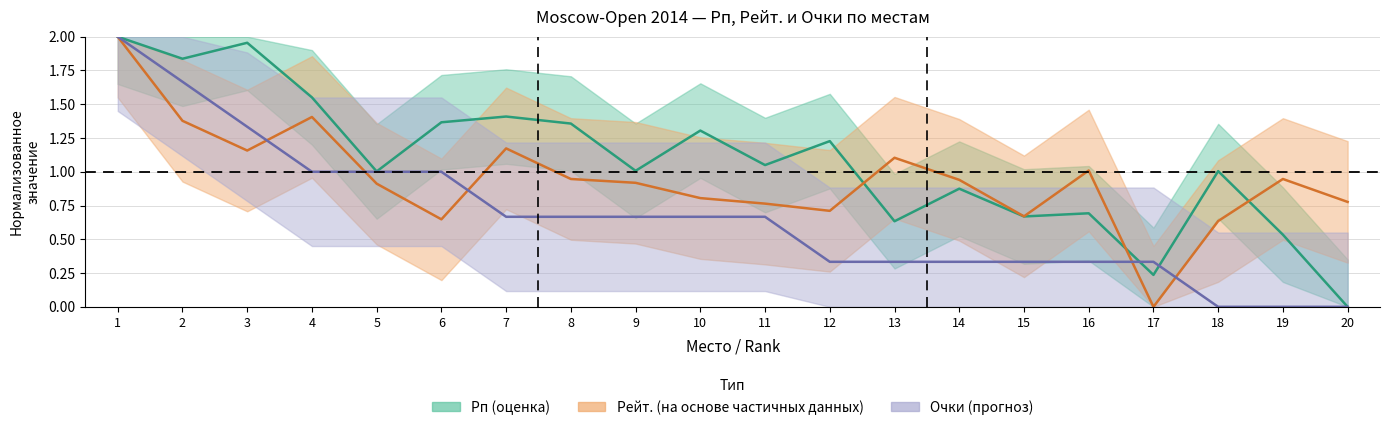

Where do Очки and Рейт. first cross each other?

3 and 4